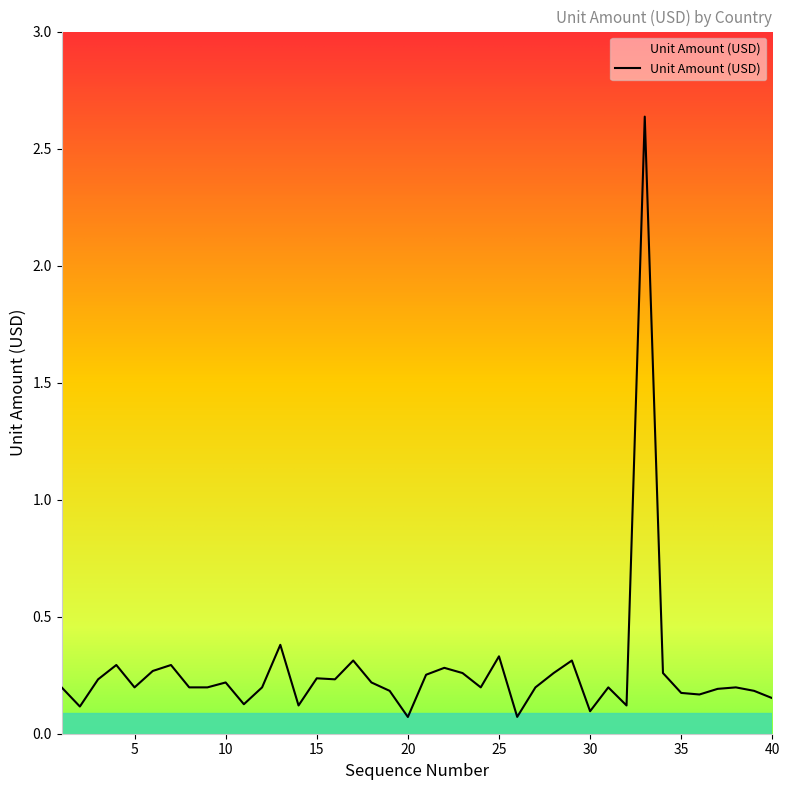

Reading right to left, list all the values displayed in this chart.

40=0.2	39=0.2	38=0.2	37=0.2	36=0.2	35=0.2	34=0.3	33=2.6	32=0.1	31=0.2	30=0.1	29=0.3	28=0.3	27=0.2	26=0.1	25=0.3	24=0.2	23=0.3	22=0.3	21=0.3	20=0.1	19=0.2	18=0.2	17=0.3	16=0.2	15=0.2	14=0.1	13=0.4	12=0.2	11=0.1	10=0.2	9=0.2	8=0.2	7=0.3	6=0.3	5=0.2	4=0.3	3=0.2	2=0.1	1=0.2